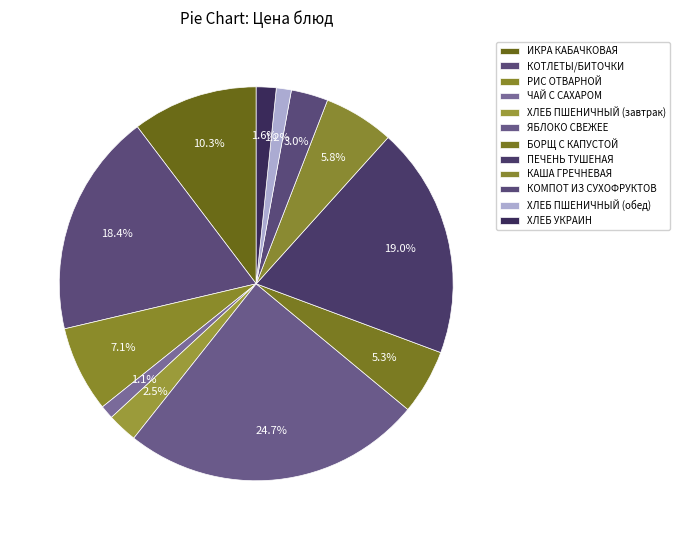

How many segments does this pie chart have?

12